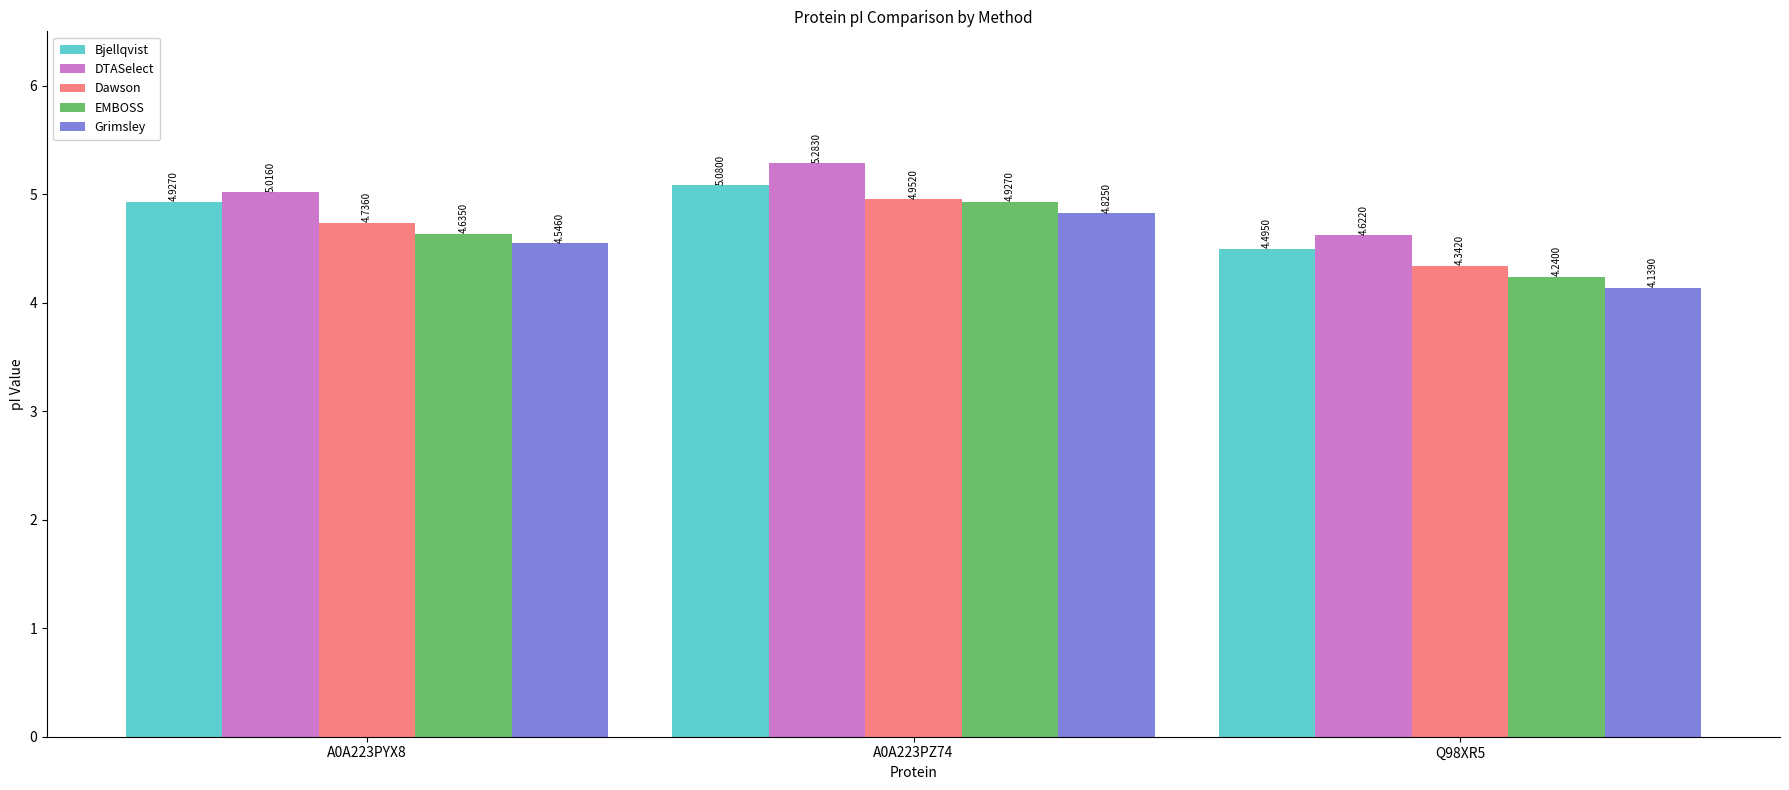

Count the number of data series in this chart.

5